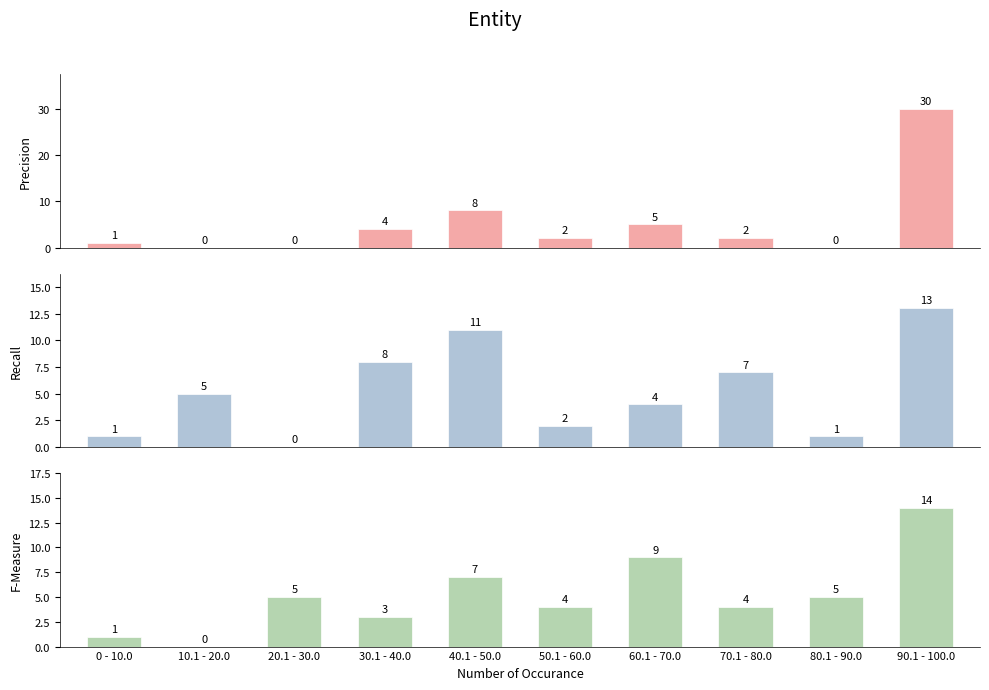

What is the spread (max minus min) of values at 40.1 - 50.0?

4